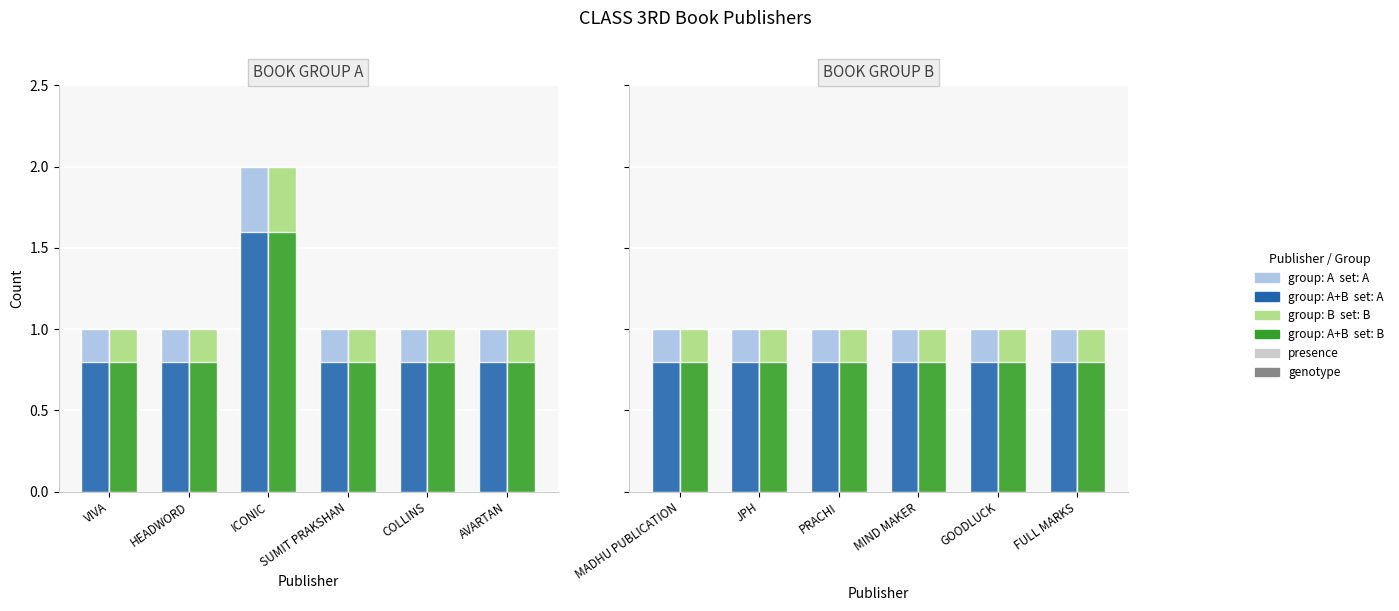

At how many categories does at least one series exceed 0?

6